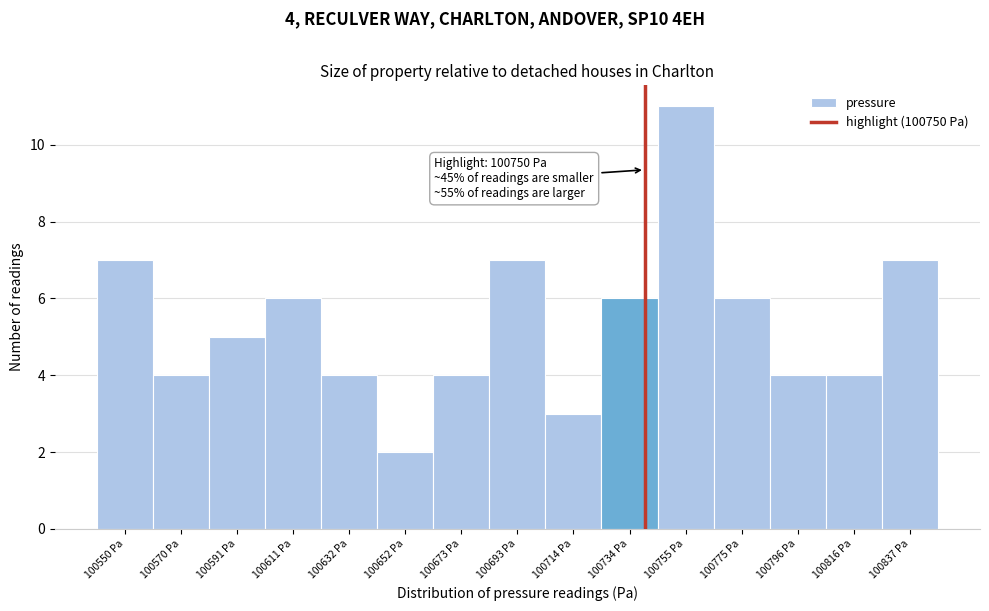

Reading left to right, transcribe all the data shown in this chart.

100550 Pa=7	100570 Pa=4	100591 Pa=5	100611 Pa=6	100632 Pa=4	100652 Pa=2	100673 Pa=4	100693 Pa=7	100714 Pa=3	100734 Pa=6	100755 Pa=11	100775 Pa=6	100796 Pa=4	100816 Pa=4	100837 Pa=7